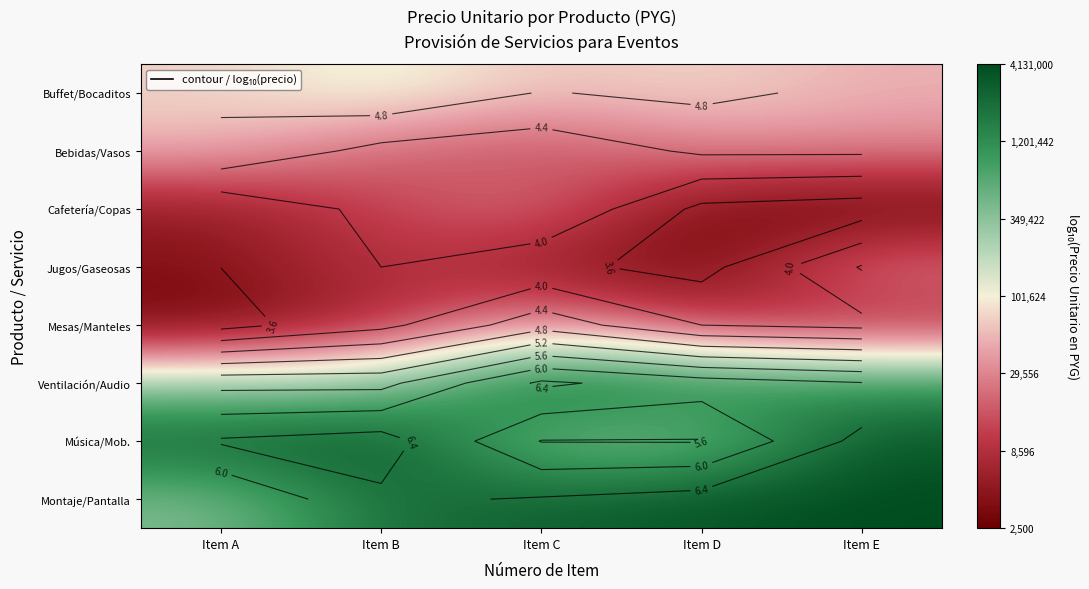

Rank the series at Item E from highest to lowest value.

Montaje/Pantalla, Música/Mob., Ventilación/Audio, Buffet/Bocaditos, Bebidas/Vasos, Jugos/Gaseosas, Mesas/Manteles, Cafetería/Copas